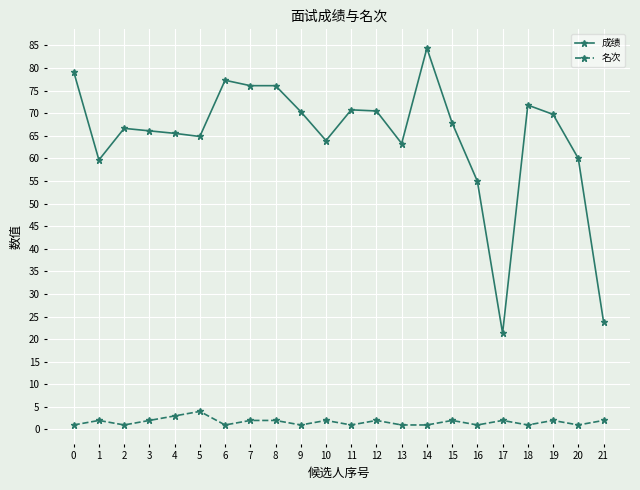

At which category does 名次 reach its first local peak?

1